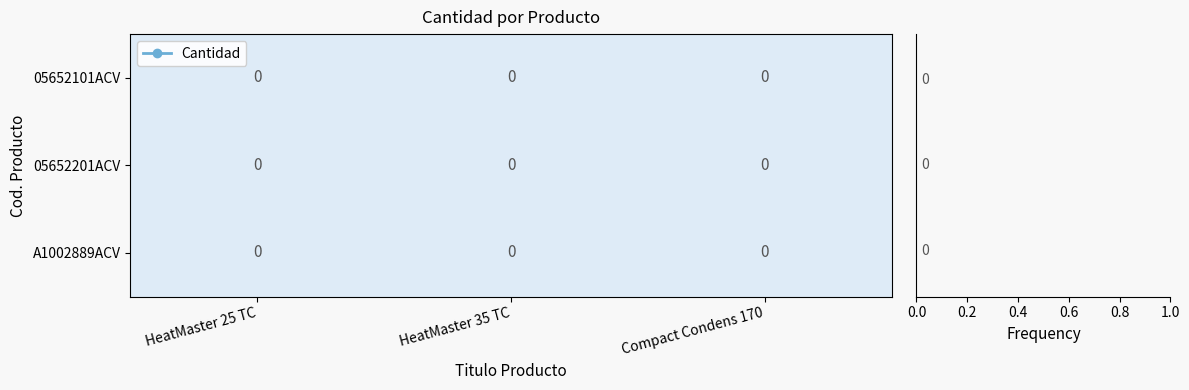

At which label does 05652101ACV reach its minimum?

HeatMaster 25 TC